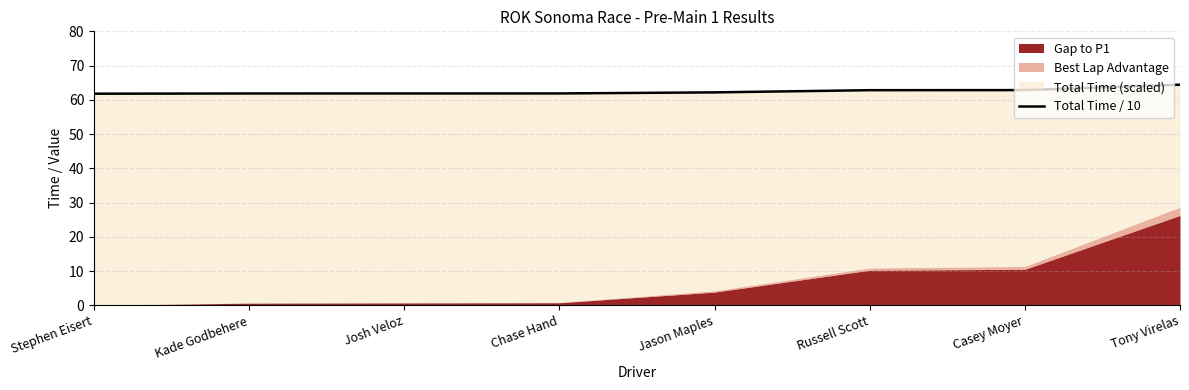

What is the label of the 6th point from the right?

Josh Veloz